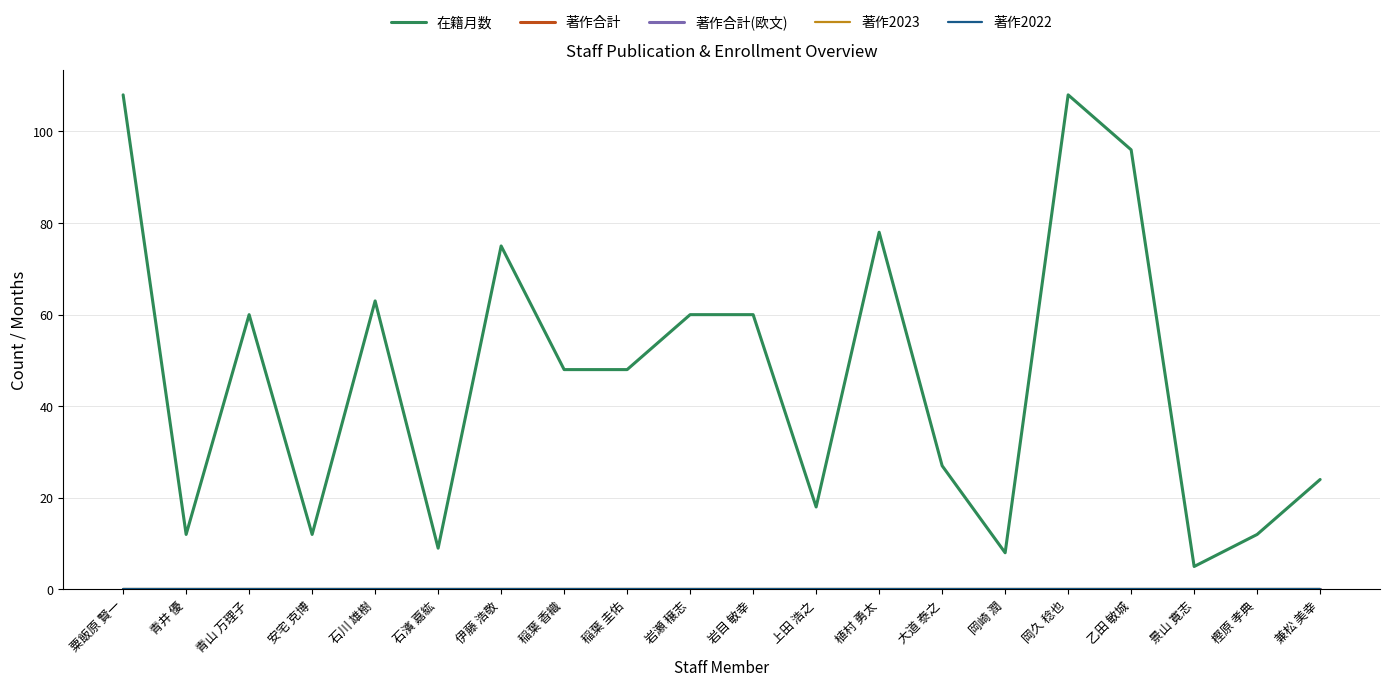

At which label does 著作合計 reach its peak?

粟飯原 賢一